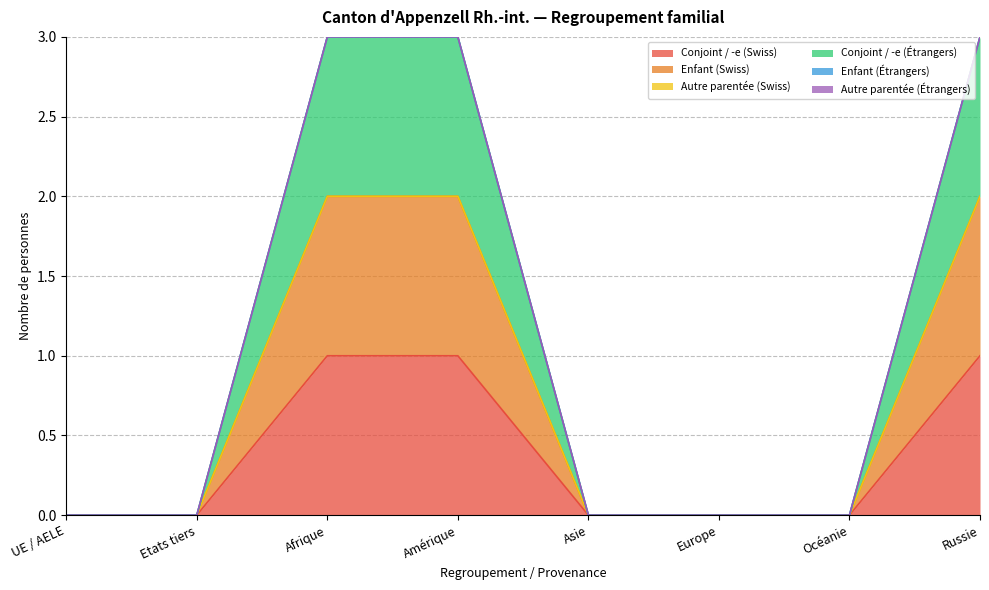

Is the value of Enfant (Swiss) at Europe greater than the value of Conjoint / -e (Swiss) at Asie?

No